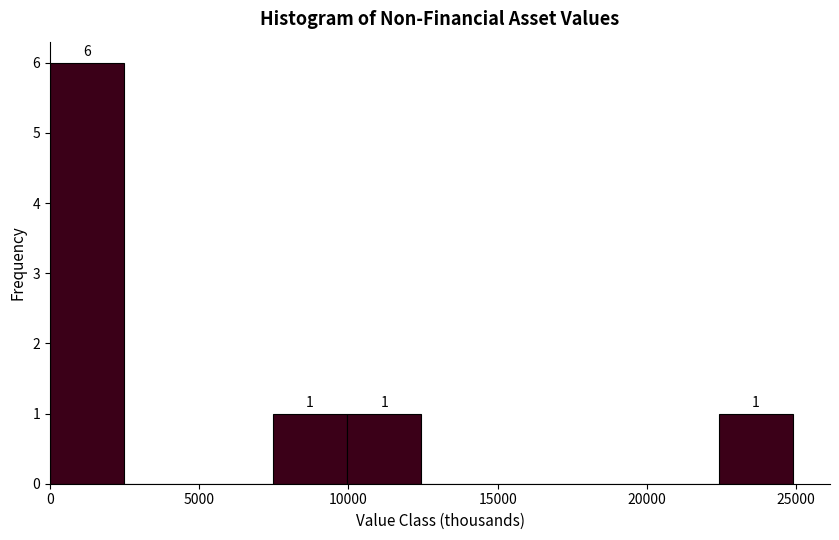

Which range on the x-axis has the tallest bar?

0 to 2500